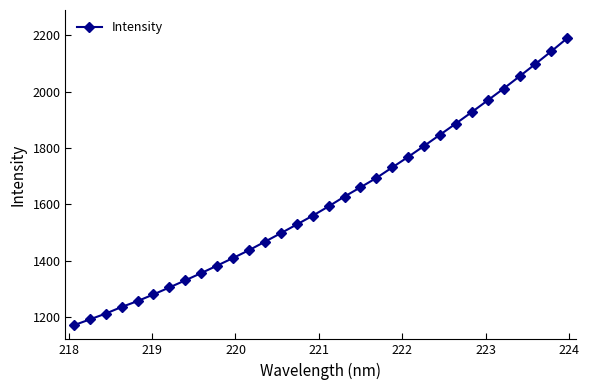

What is the greatest value displayed?

2190.3